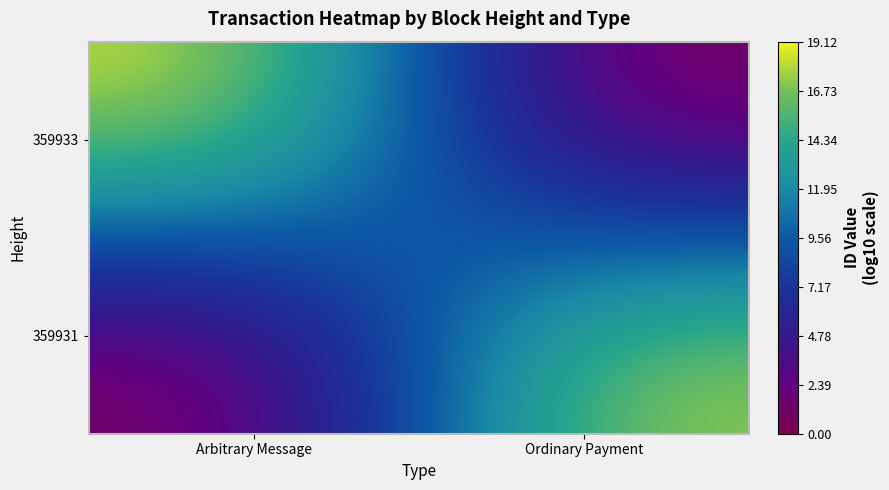

Reading left to right, list all the values displayed in this chart.

359933: Arbitrary Message=19.1	Ordinary Payment=0.0
359931: Arbitrary Message=0.0	Ordinary Payment=18.3